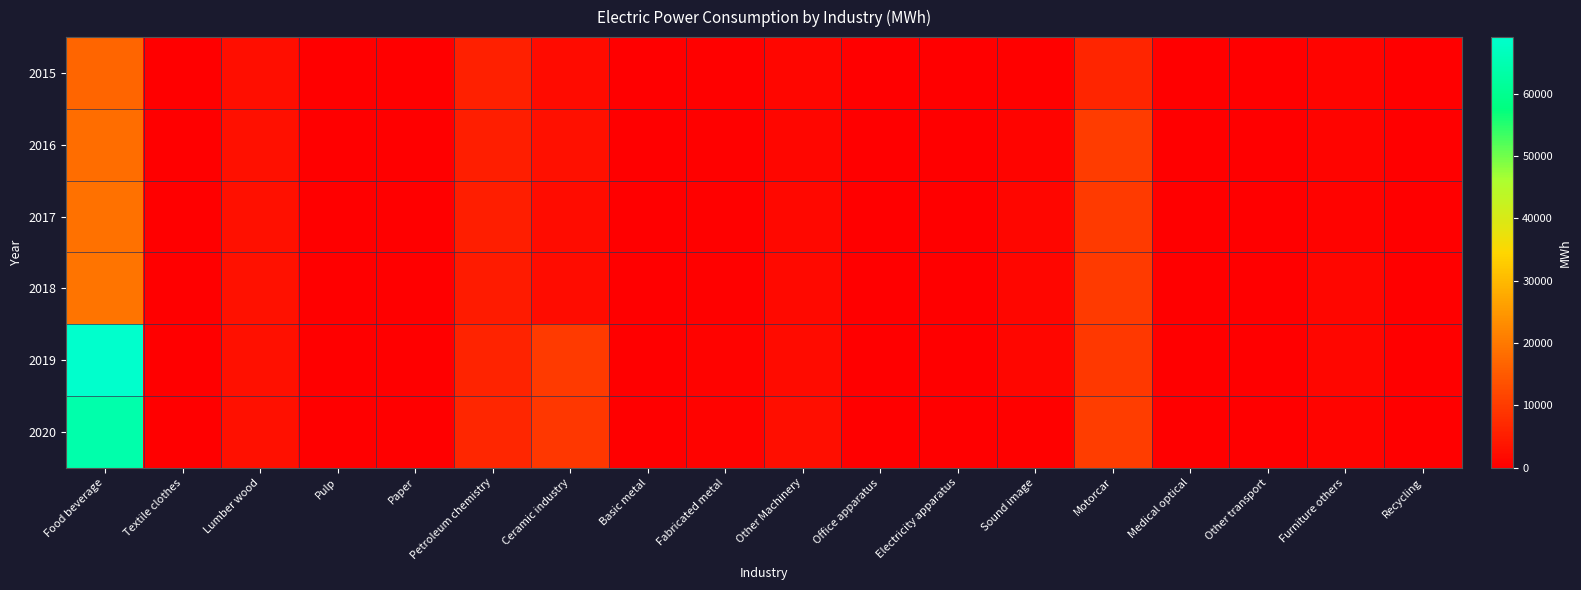

What is the difference between the highest and lowest values at Textile clothes?

162.0